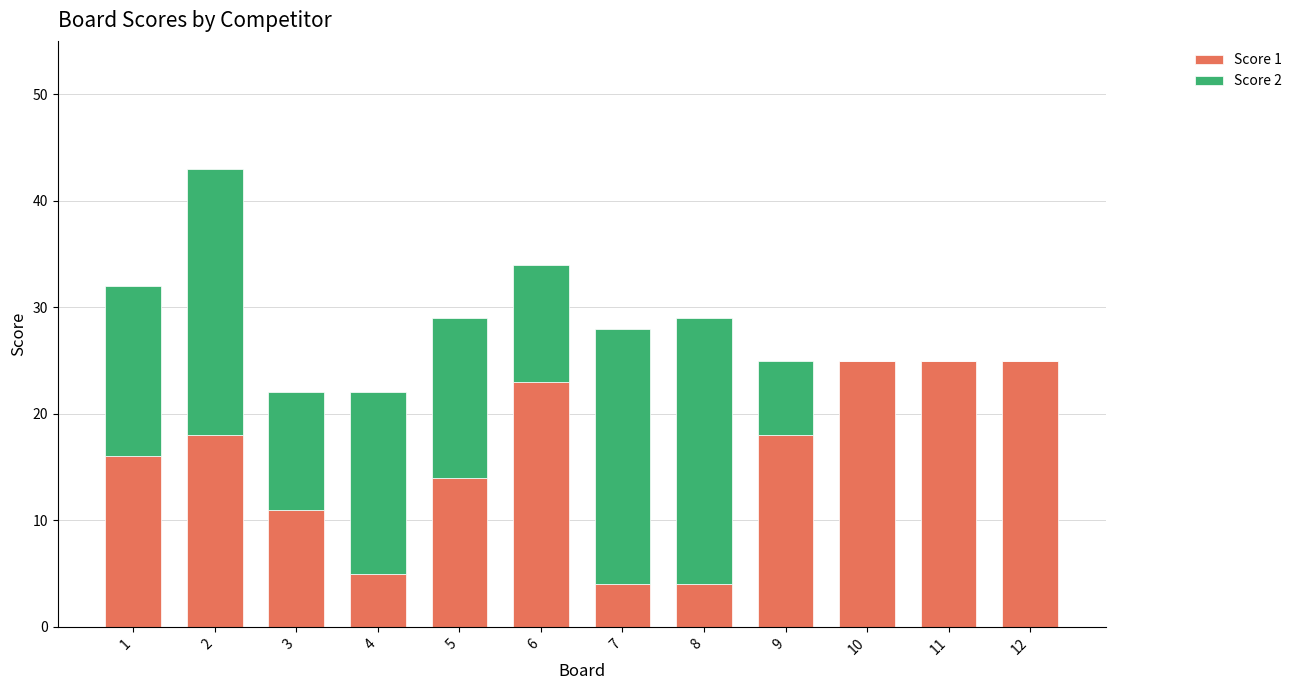

How many data points does each series have?

12